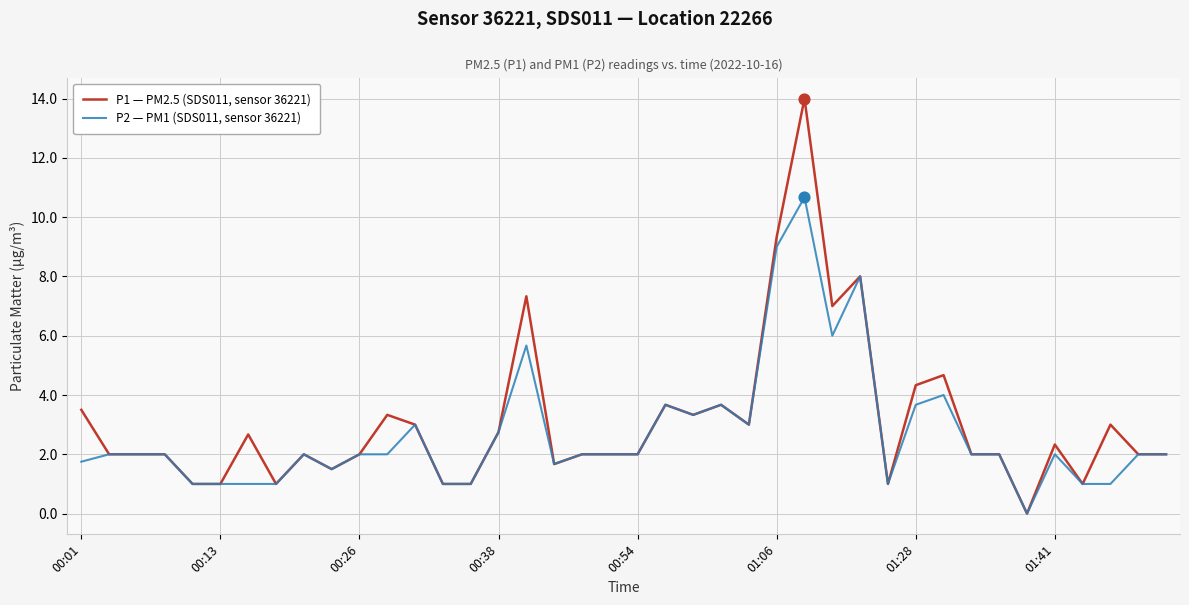

Which series has the largest total across all categories?

P1 — PM2.5 (SDS011, sensor 36221)